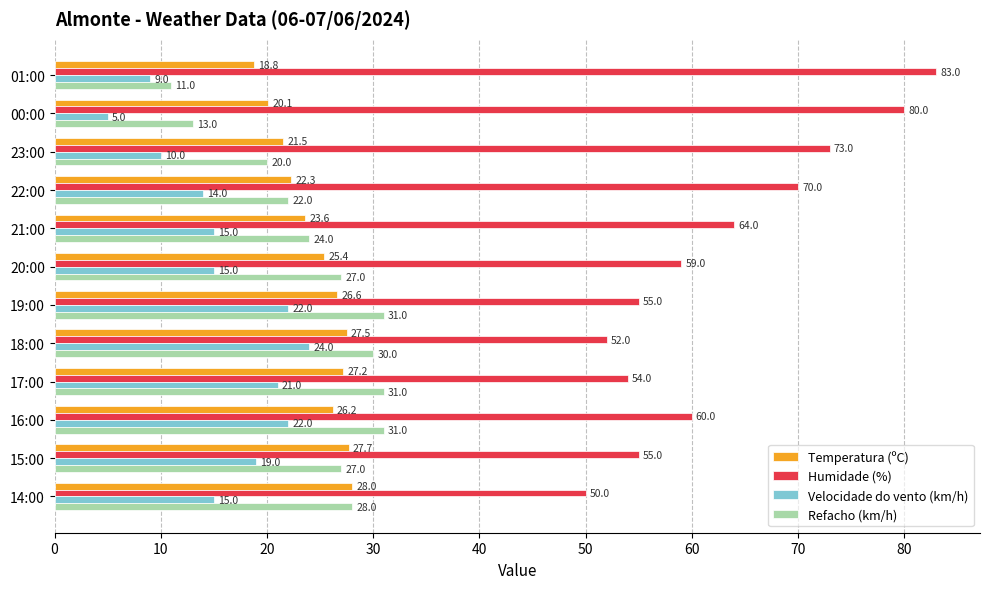

What is the greatest value displayed?

83.0